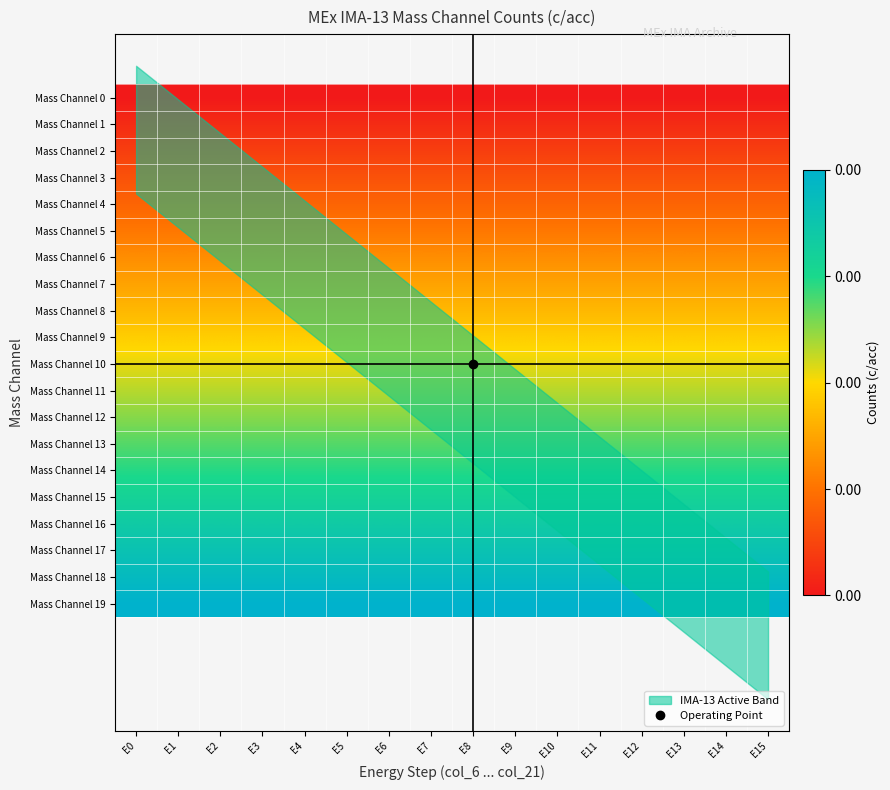

Which has a higher value, E2 or E9?

E2